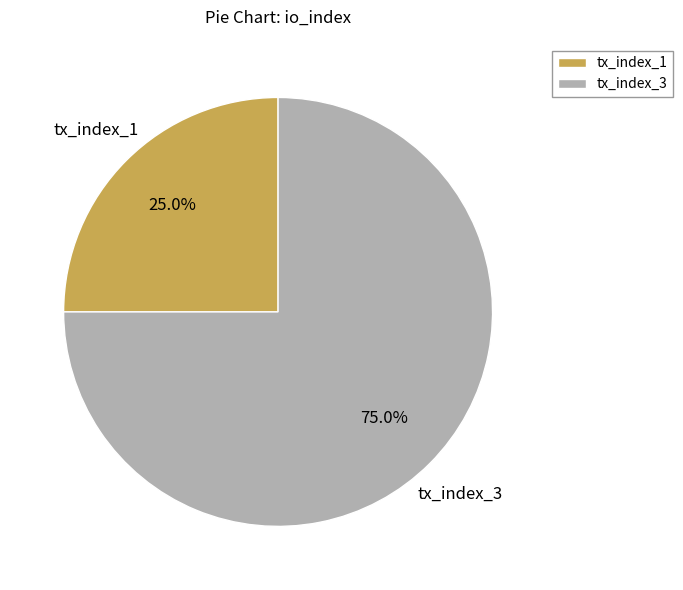

Is tx_index_1 the majority of the pie?

No